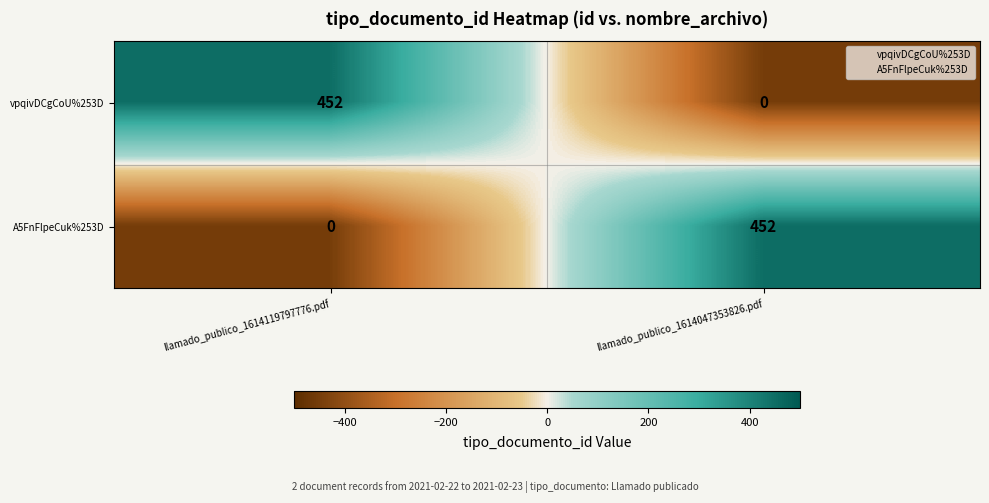

At which label does vpqivDCgCoU%253D reach its peak?

llamado_publico_1614119797776.pdf